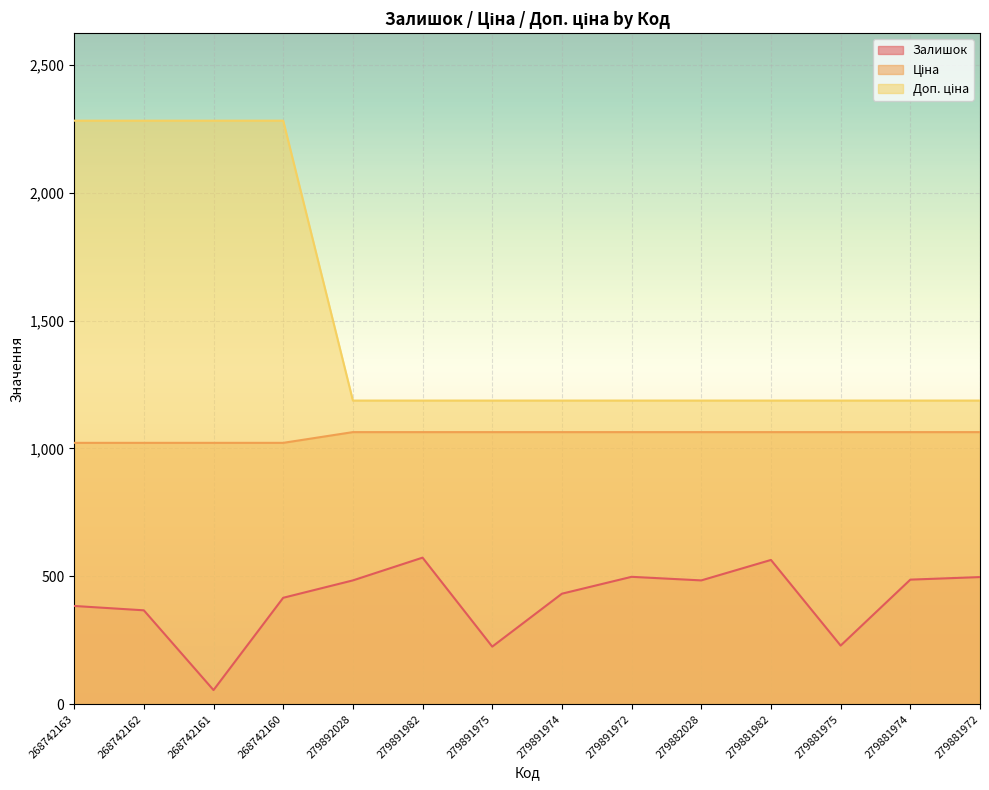

True or false: Ціна and Залишок intersect in this chart.

False